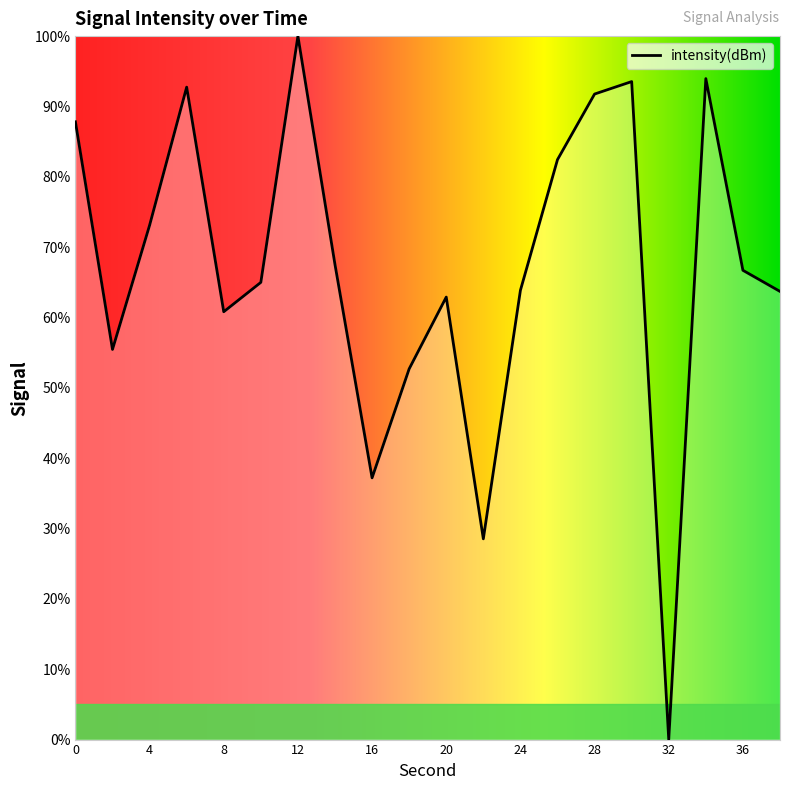

What is the sum of all values?

1339.8